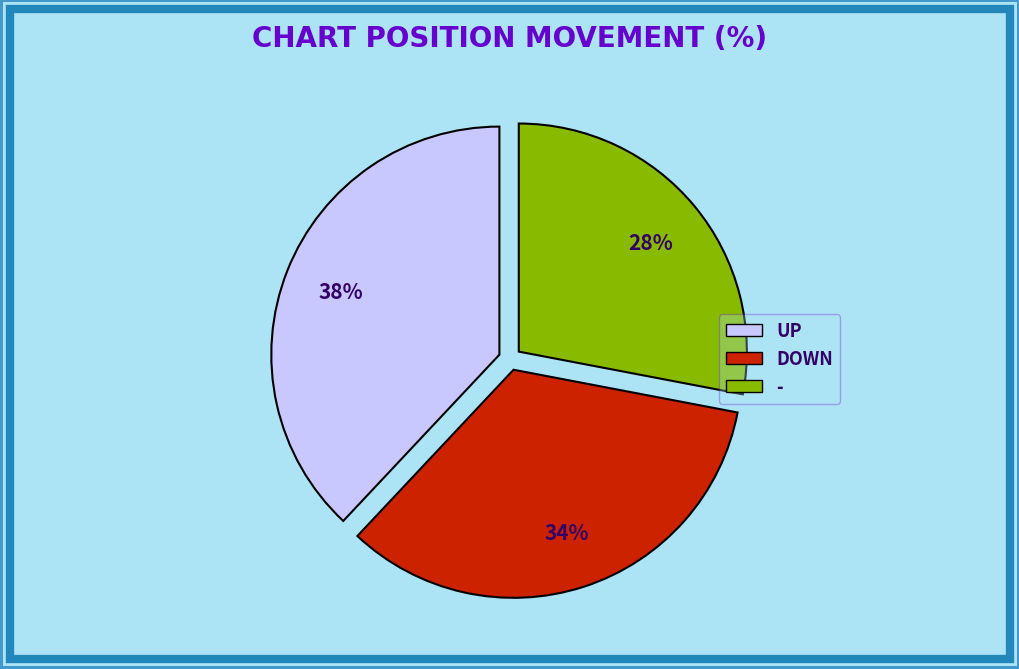

To the nearest percent, what is the difference between the largest and smallest slice percentages?

10%